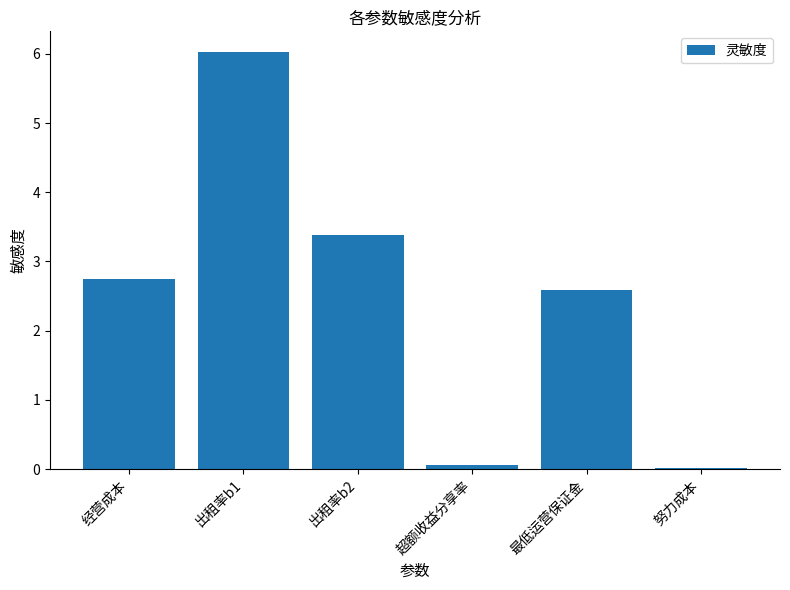

True or false: the data shows 1.2 at 经营成本.

False